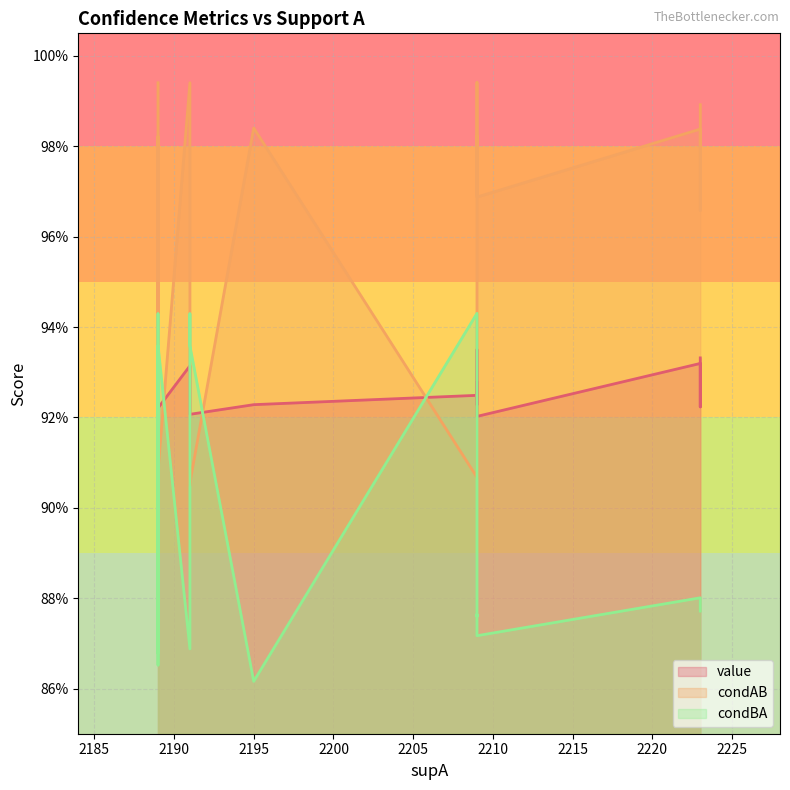

How many interior local valleys does the condAB series have?

2